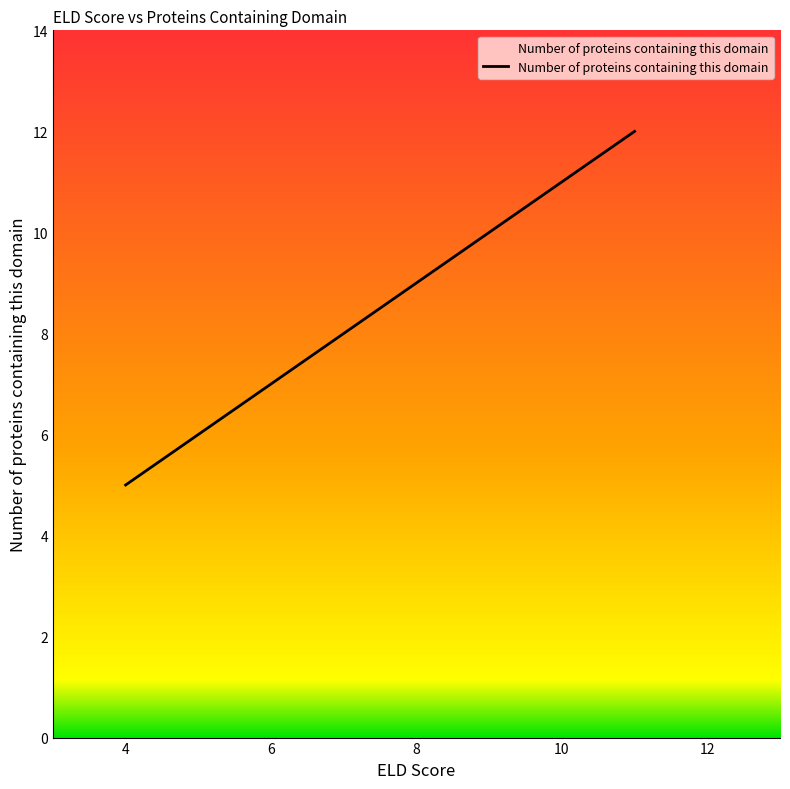

What is the greatest value displayed?

12